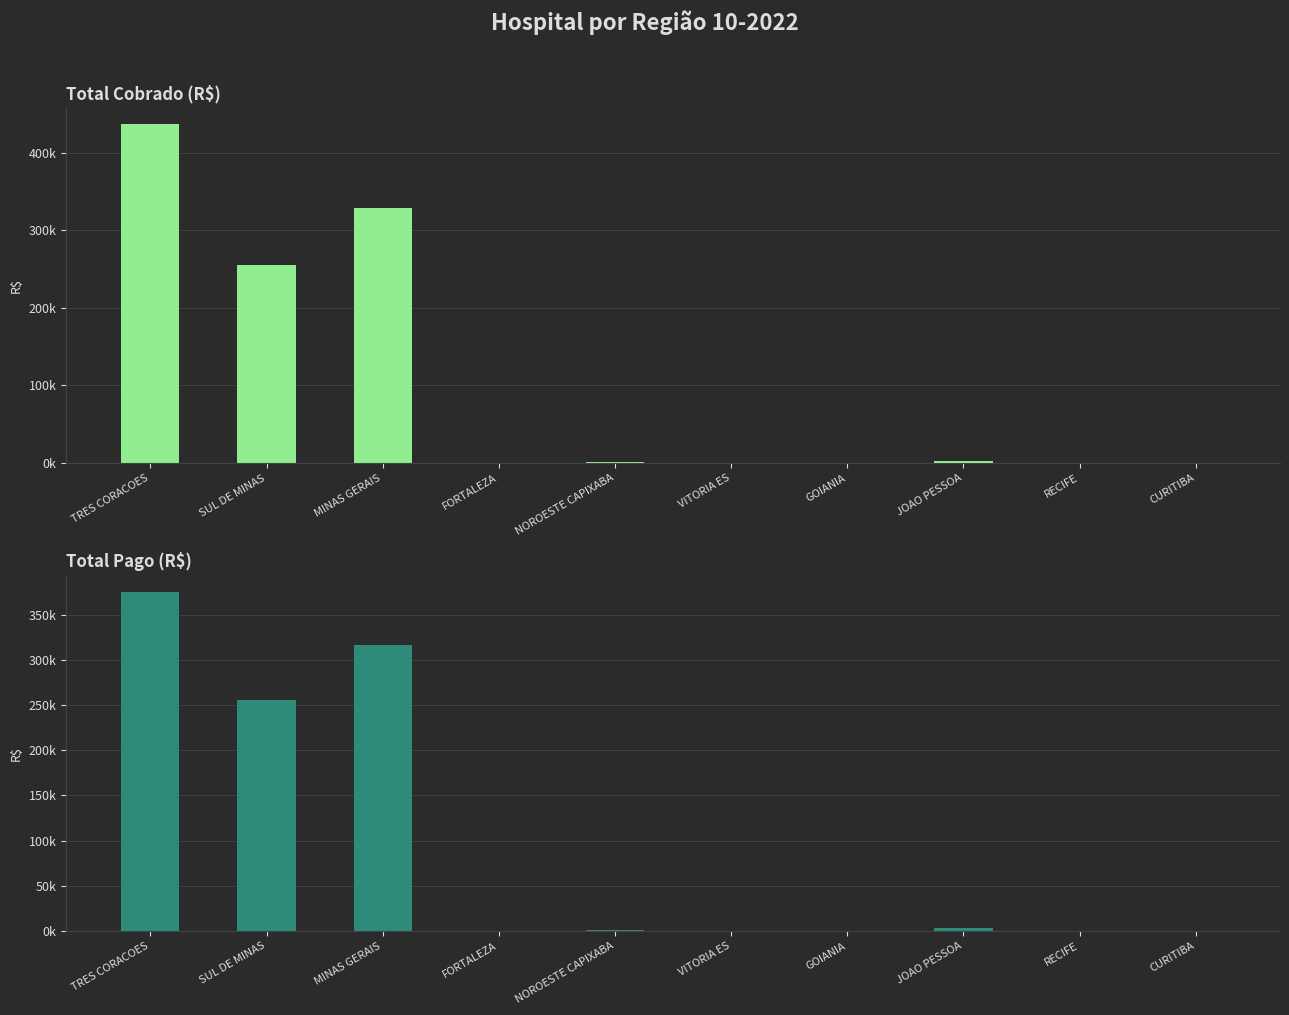

How many bars are there in each group?

2